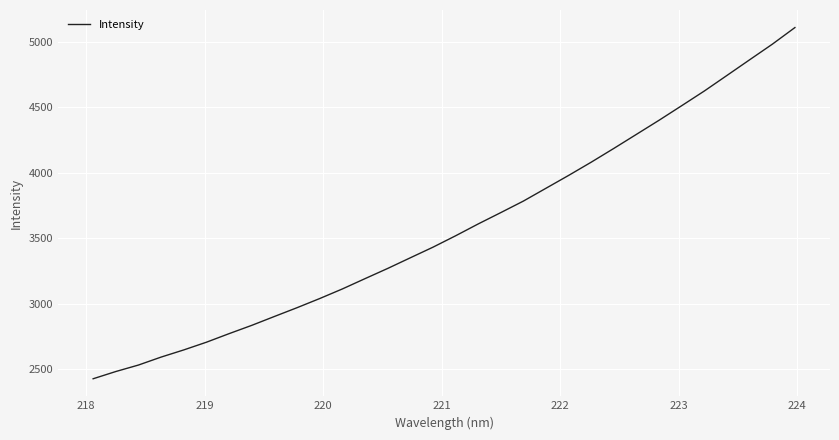

What is the maximum value shown in the chart?

5110.7